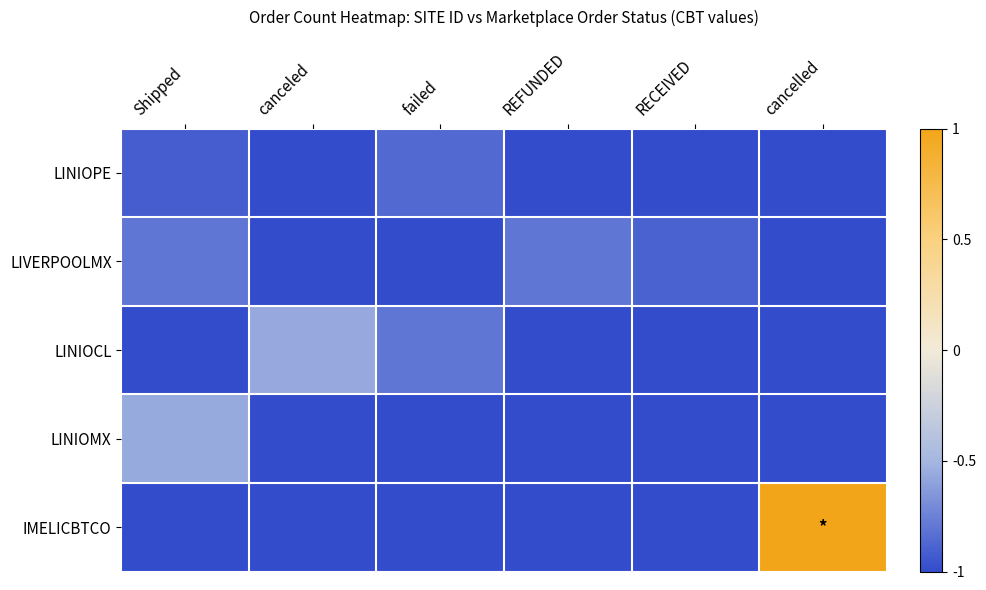

At which category does the chart reach its minimum across all series?

canceled